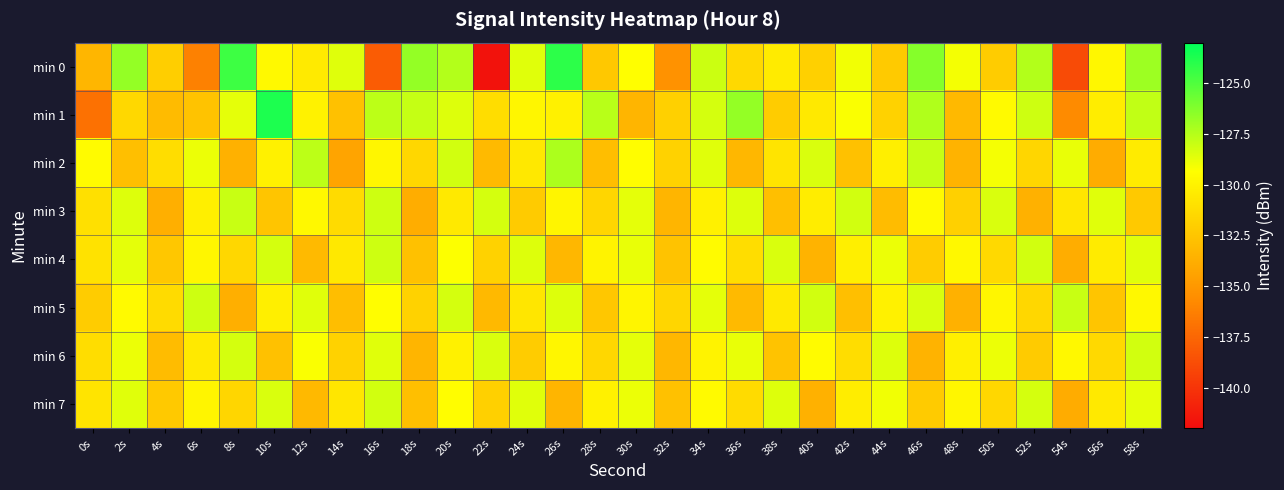

Which category has the lowest value across all series?

22s